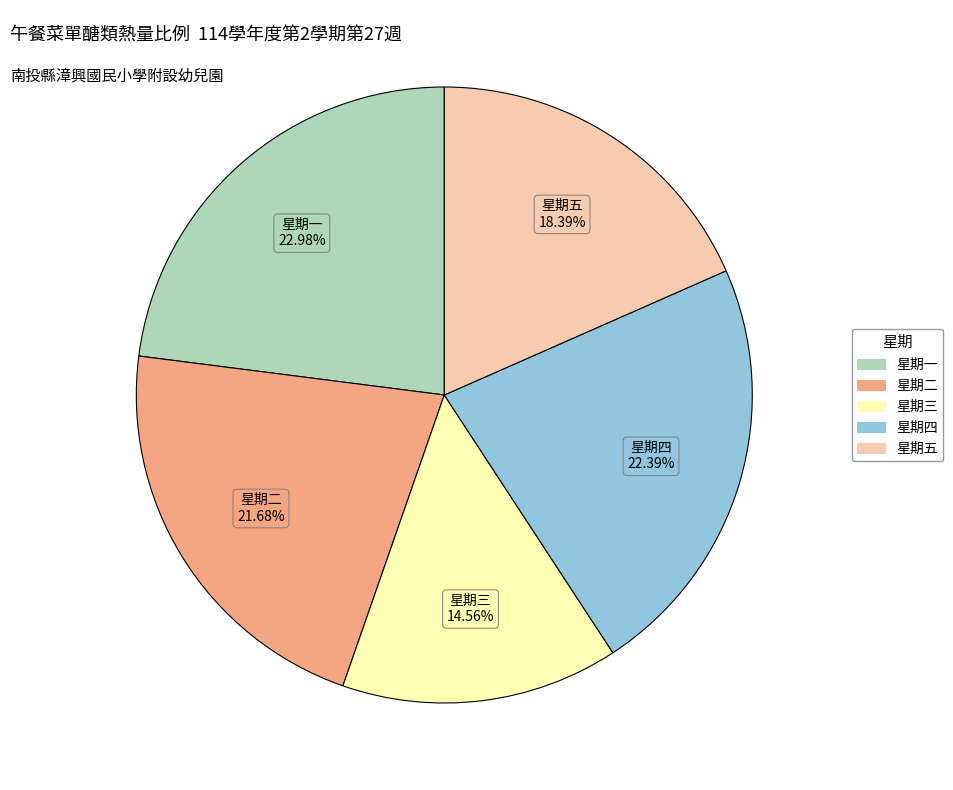

To the nearest percent, what is the combined percentage of 星期五 and 星期二?

40%